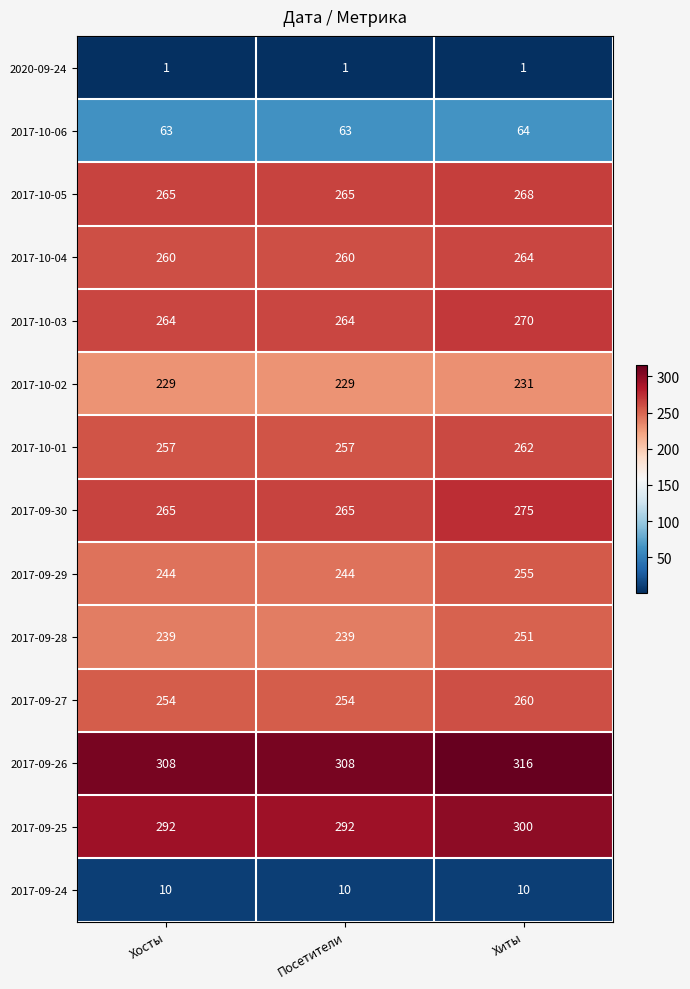

Which series has the largest total across all categories?

2017-09-26